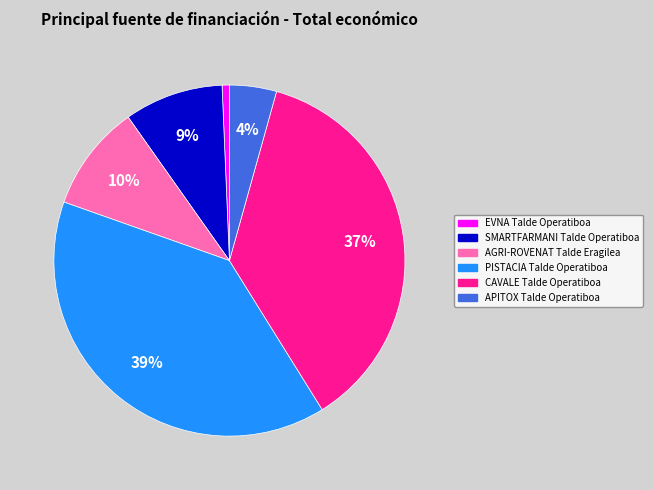

Does any single category account for the majority?

No